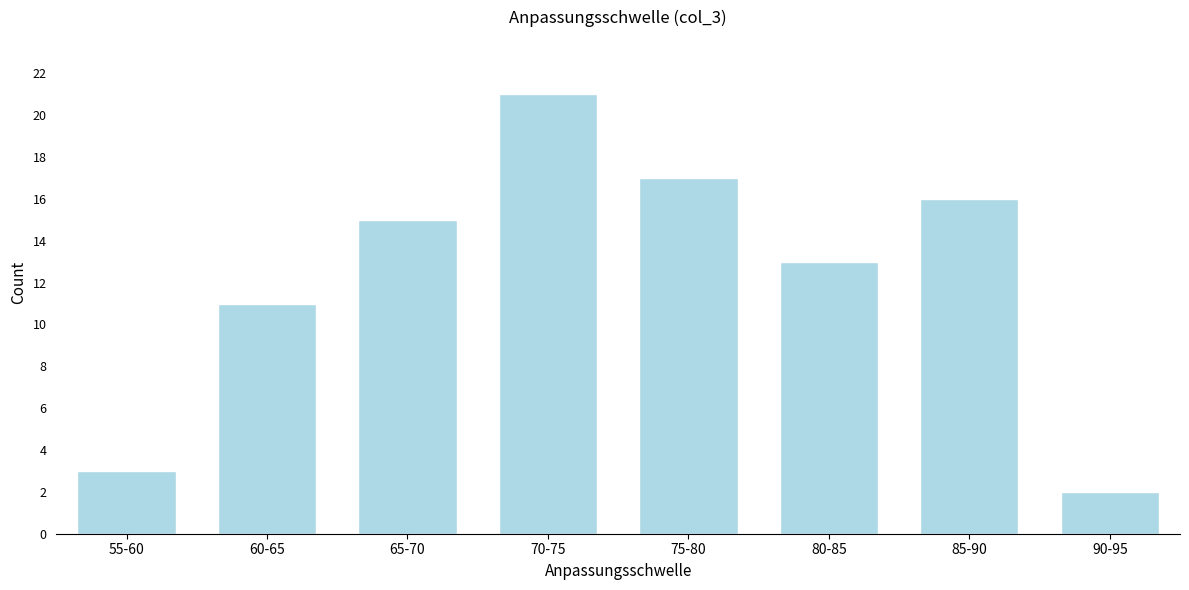

Reading left to right, extract all data points from this chart.

55-60=3	60-65=11	65-70=15	70-75=21	75-80=17	80-85=13	85-90=16	90-95=2